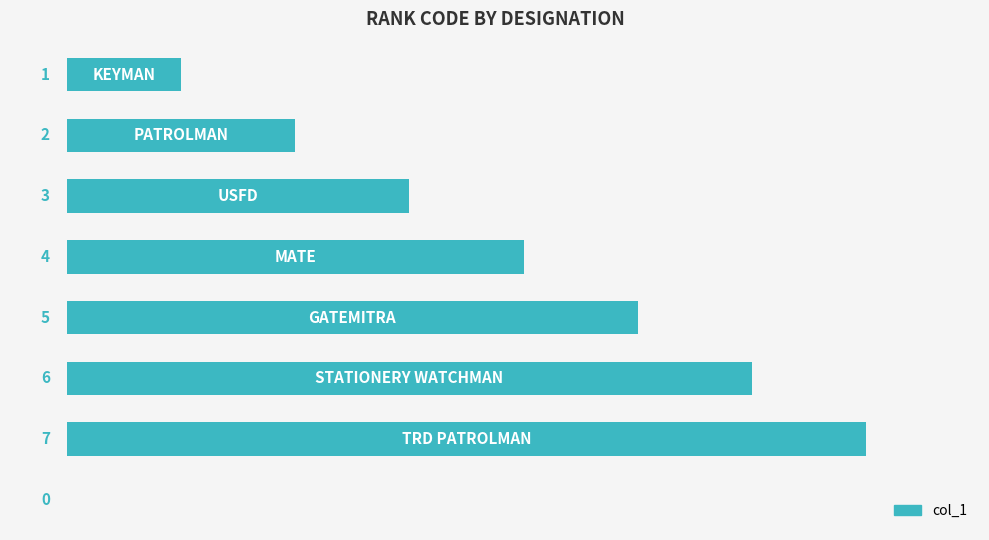

What is the greatest value displayed?

7